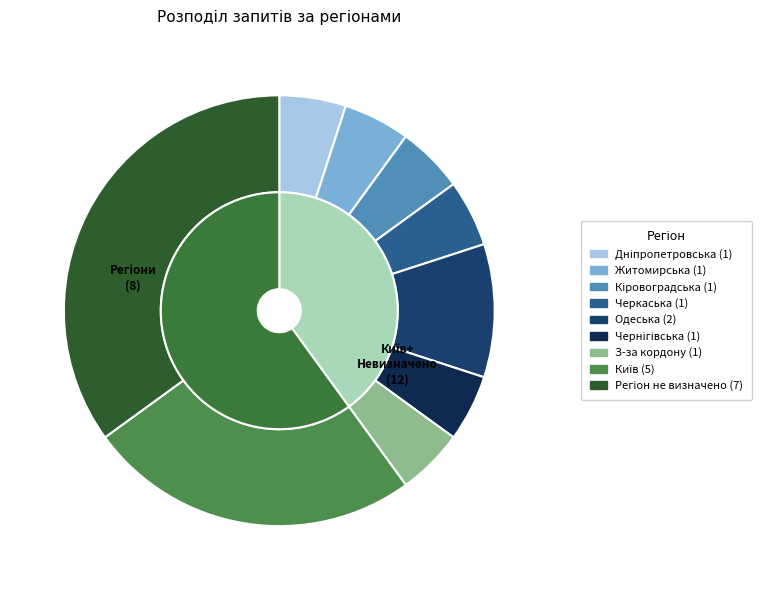

True or false: З-за кордону (1) accounts for 1% of the total.

False